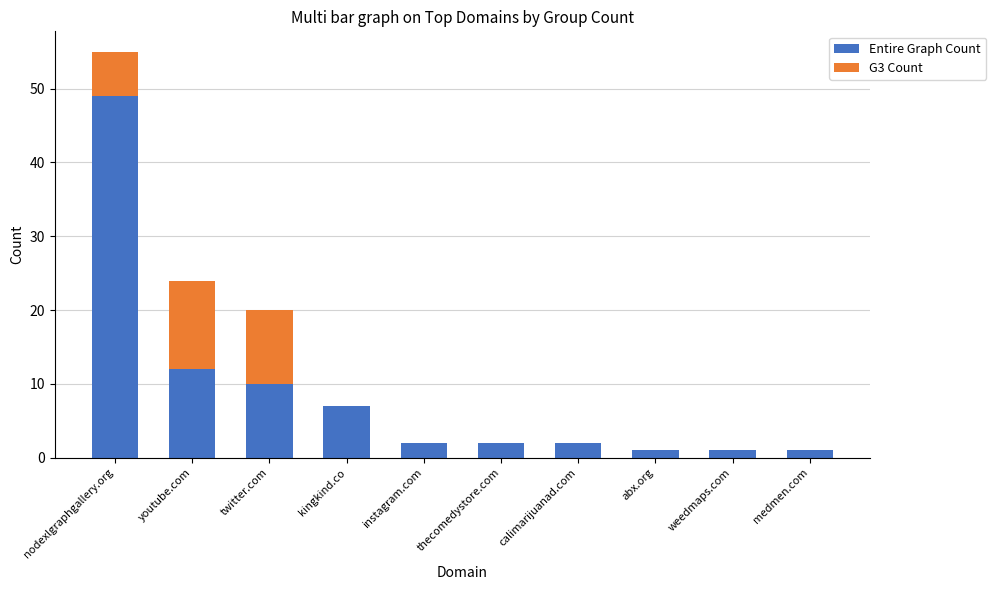

At which category is the sum across all series the highest?

nodexlgraphgallery.org